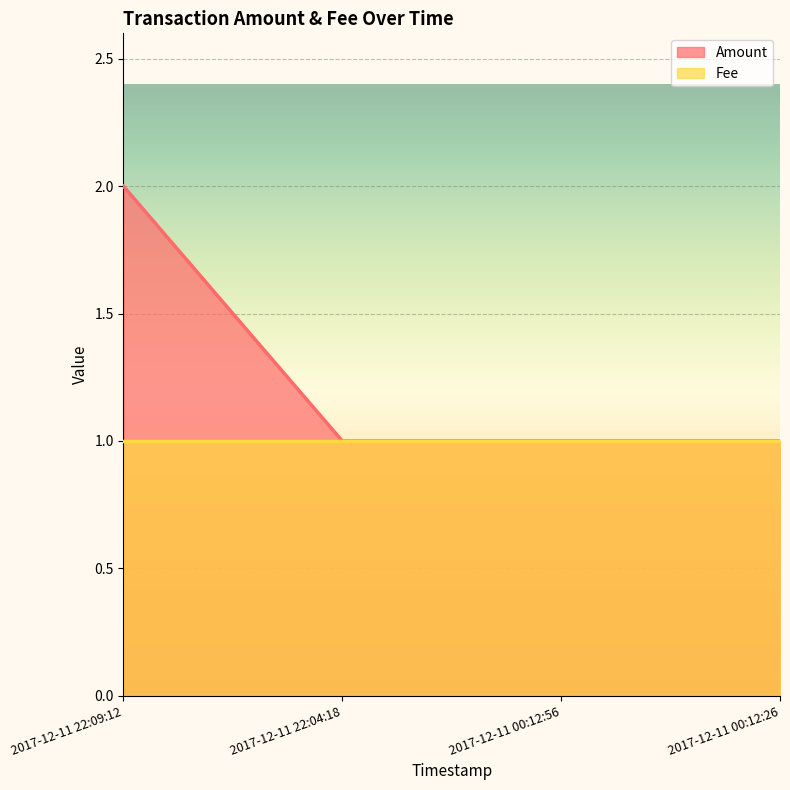

Between 2017-12-11 00:12:26 and 2017-12-11 22:04:18, which is larger?

2017-12-11 00:12:26